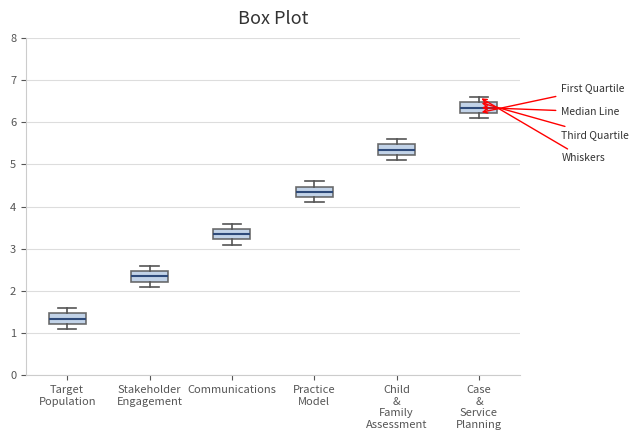

Which box has the highest median line?

Case & Service Planning